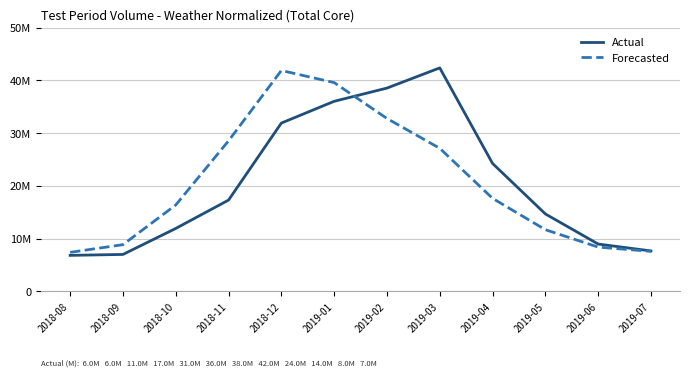

Does the chart display data point markers on the line(s)?

No